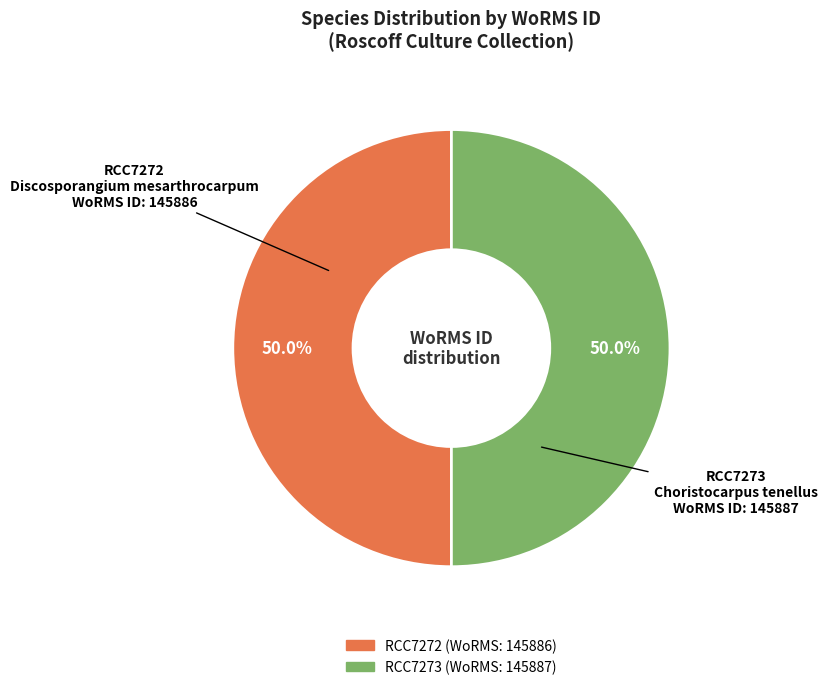

What is the ratio of the value at RCC7272 to the value at RCC7273?

1.0